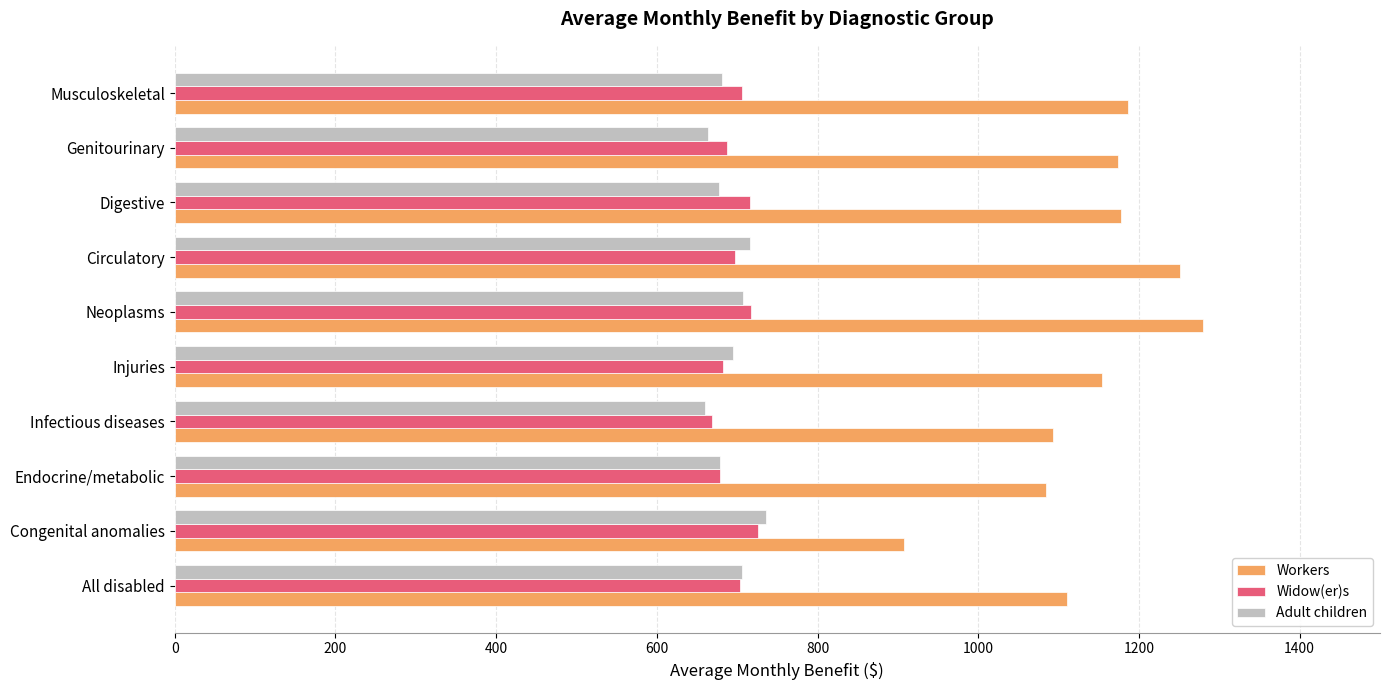

The value of Workers at Congenital anomalies is 249.6. True or false?

False